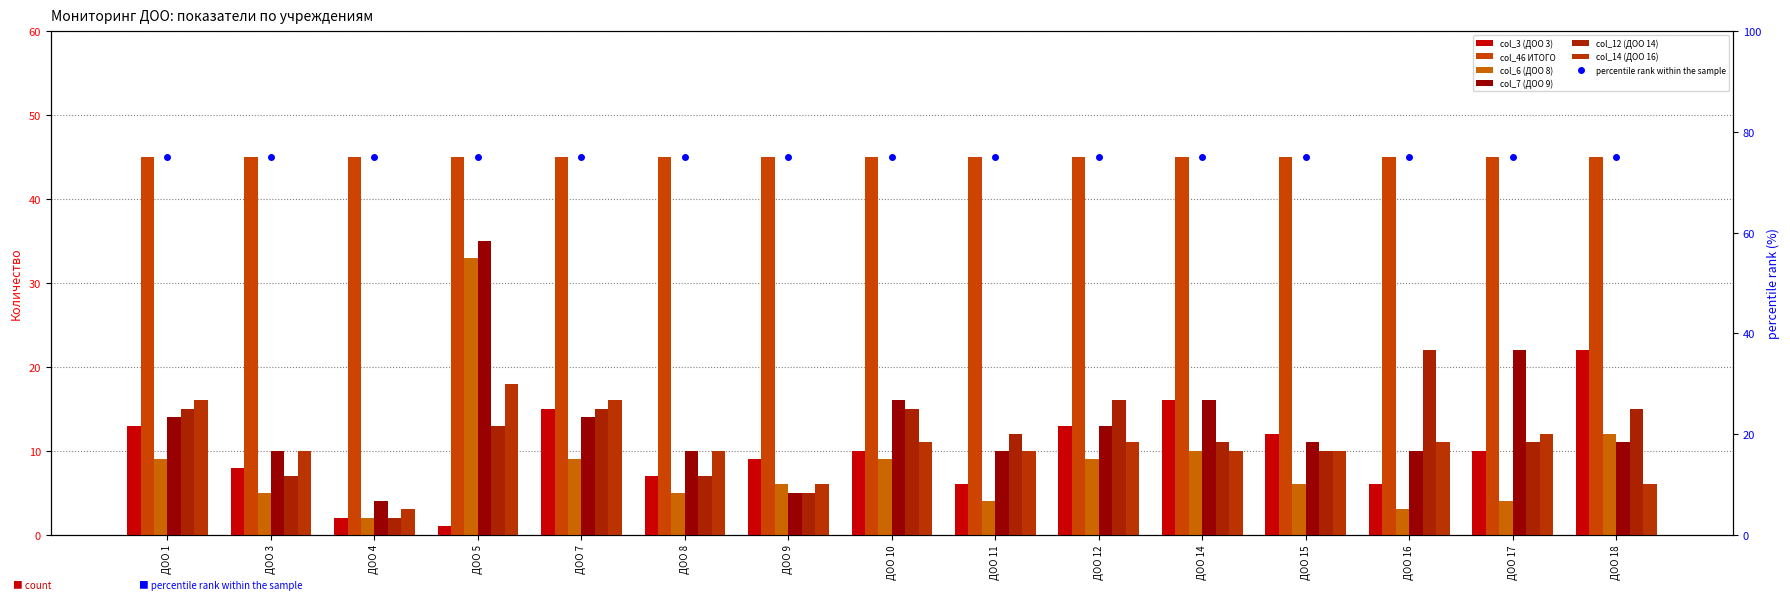

The value of col_12 (ДОО 14) at 12 is 6. True or false?

False